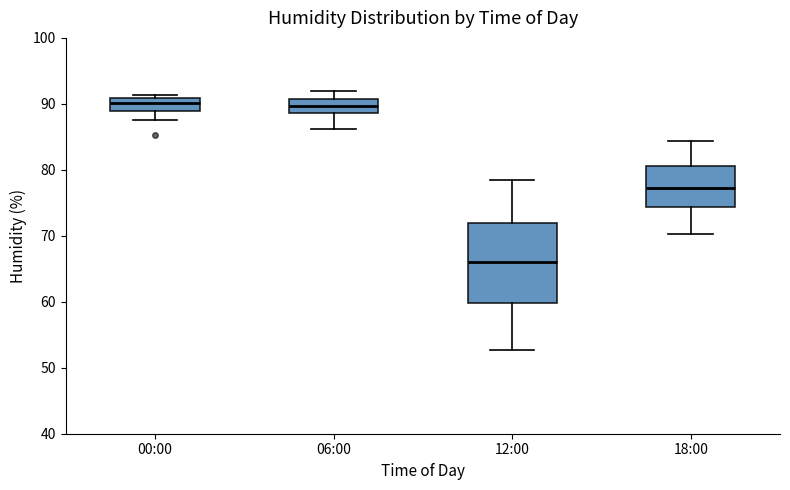

Reading left to right, transcribe this box plot: for each box, give where its median line is, the range the box spans, and where its two whiskers end, as read against the y-axis. The values are not printed on the chart, so give them approximately, as read against the axis.

00:00: median 90, box 89 to 91, whiskers 88 to 91 (just above the box's upper edge)
06:00: median 90, box 89 to 91, whiskers 86 to 92
12:00: median 66, box 60 to 72, whiskers 53 to 78
18:00: median 77, box 74 to 81, whiskers 70 to 84